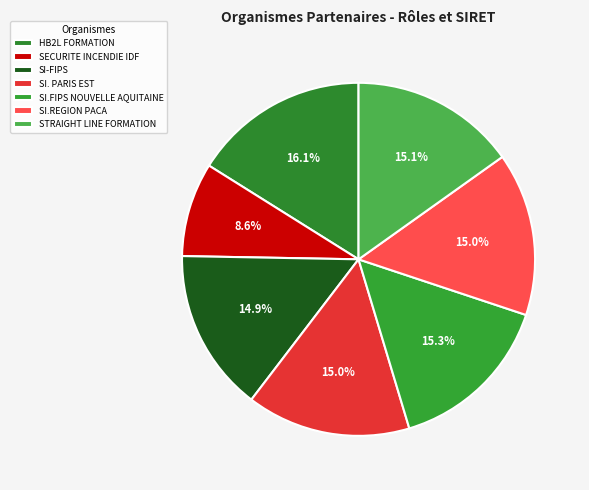

To the nearest percent, what is the difference between the SI-FIPS and SECURITE INCENDIE IDF slice percentages?

6%